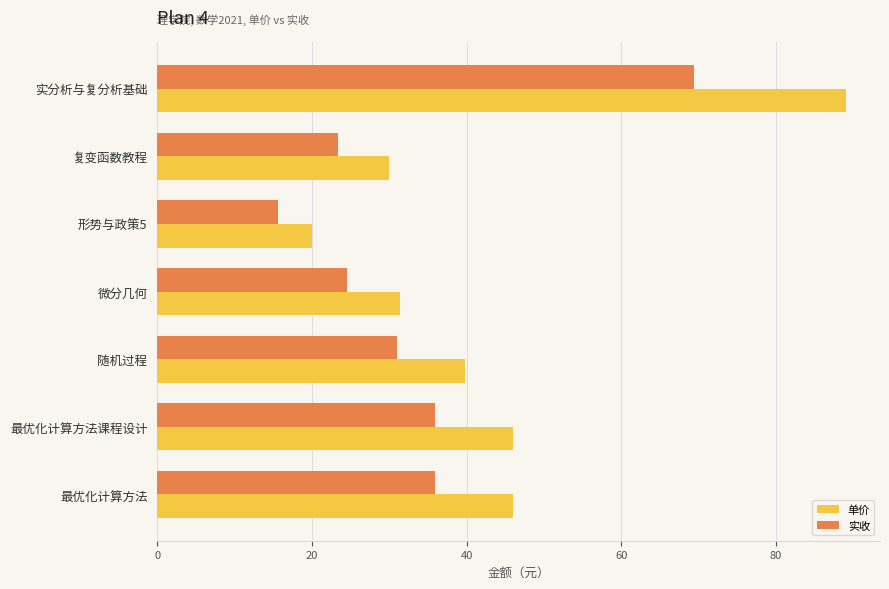

At 形势与政策5, list the series in order from smallest to largest.

实收, 单价